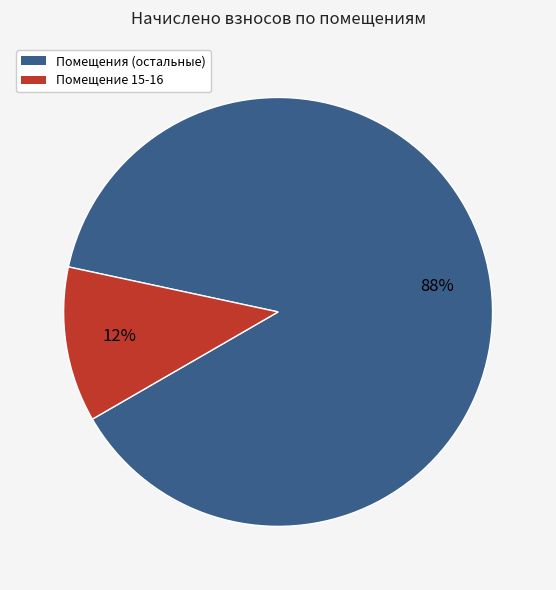

To the nearest percent, what is the average slice percentage?

50%